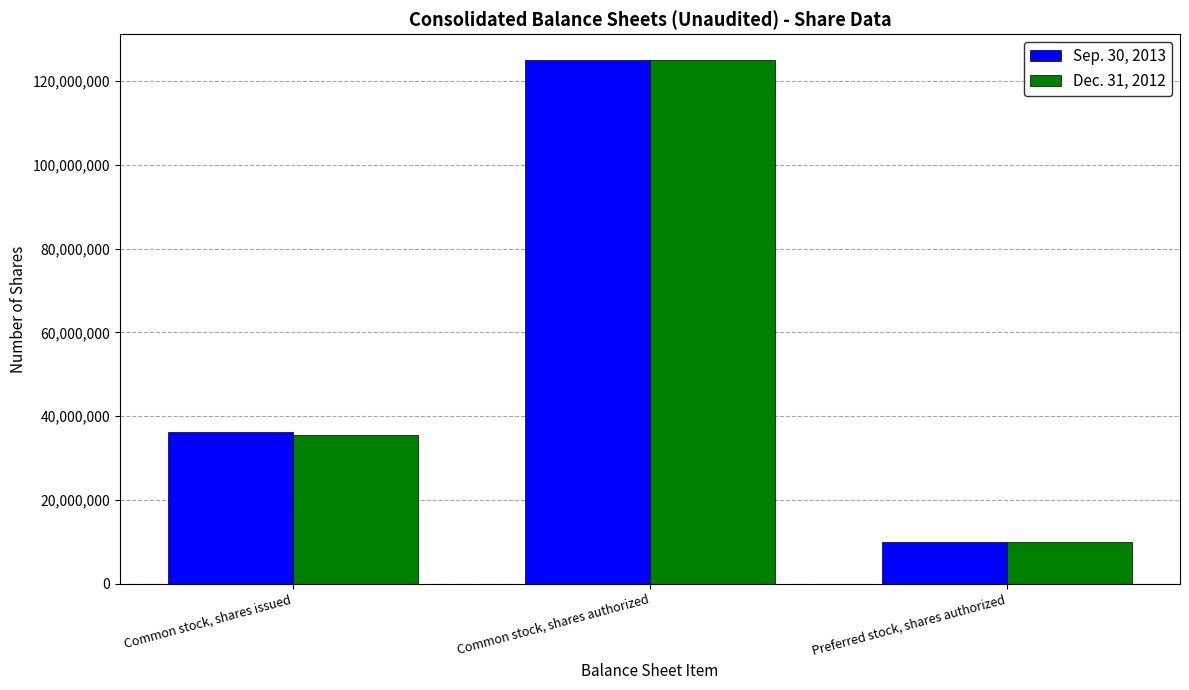

What is the total value across all series at Common stock, shares authorized?

250000000